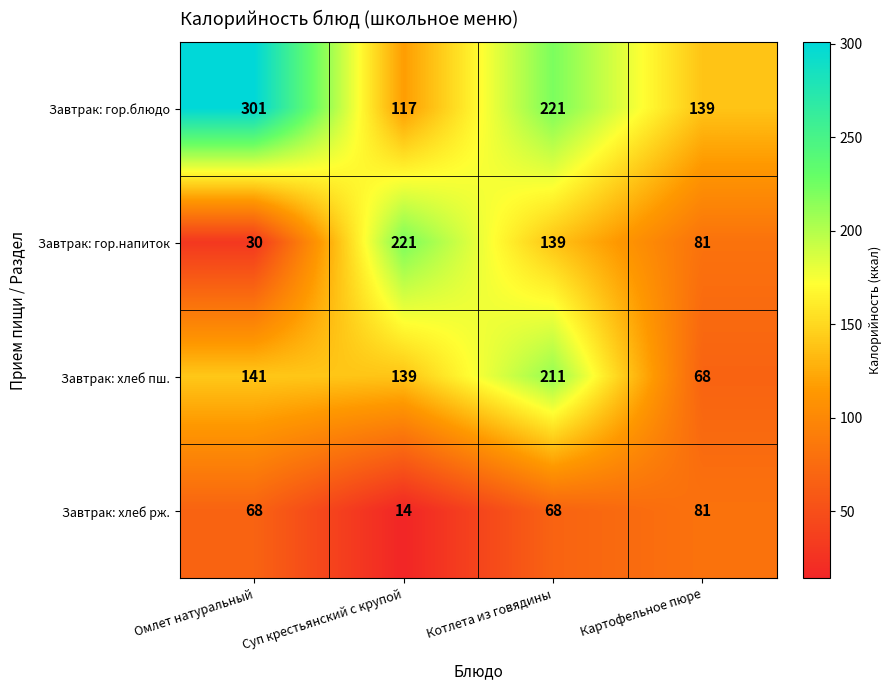

Count the number of categories in the chart.

4